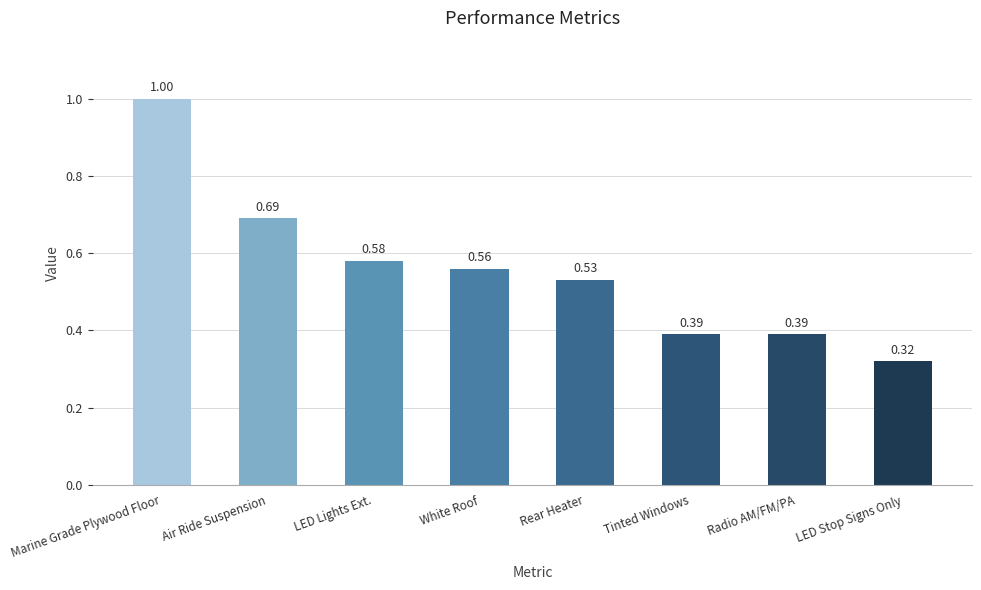

What is the maximum value shown in the chart?

1.0